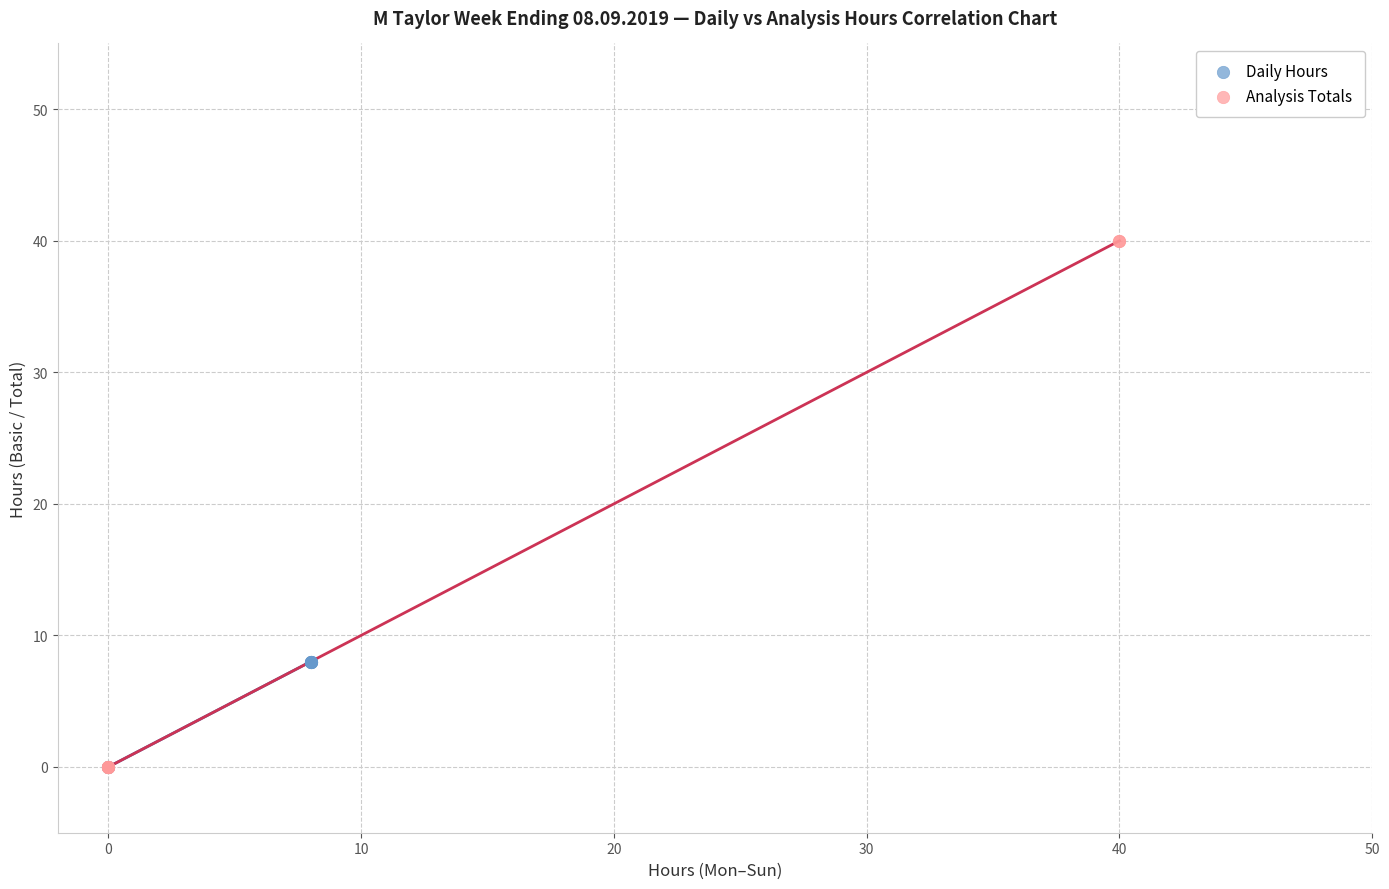

Which series has the largest Y range (max minus min)?

Analysis Totals